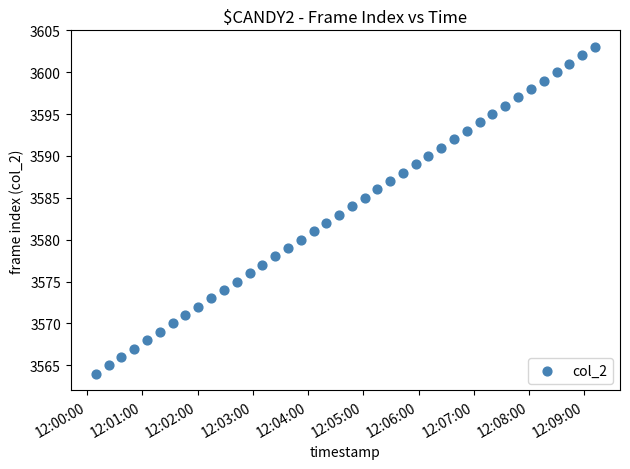

What is the range of Y values (max minus min)?

39